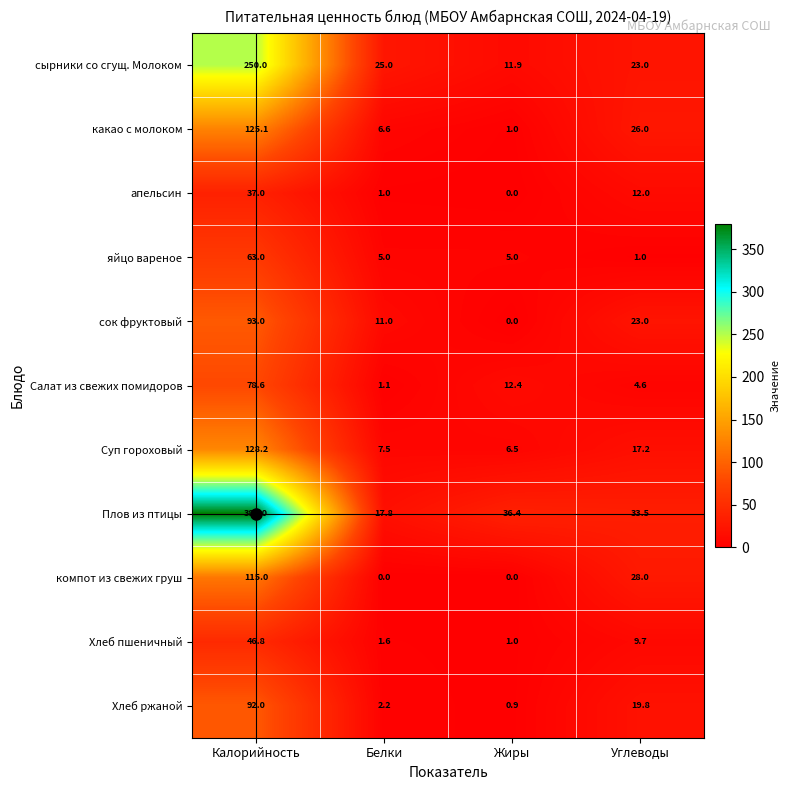

Is it true that компот из свежих груш equals 176.5 at Калорийность?

False